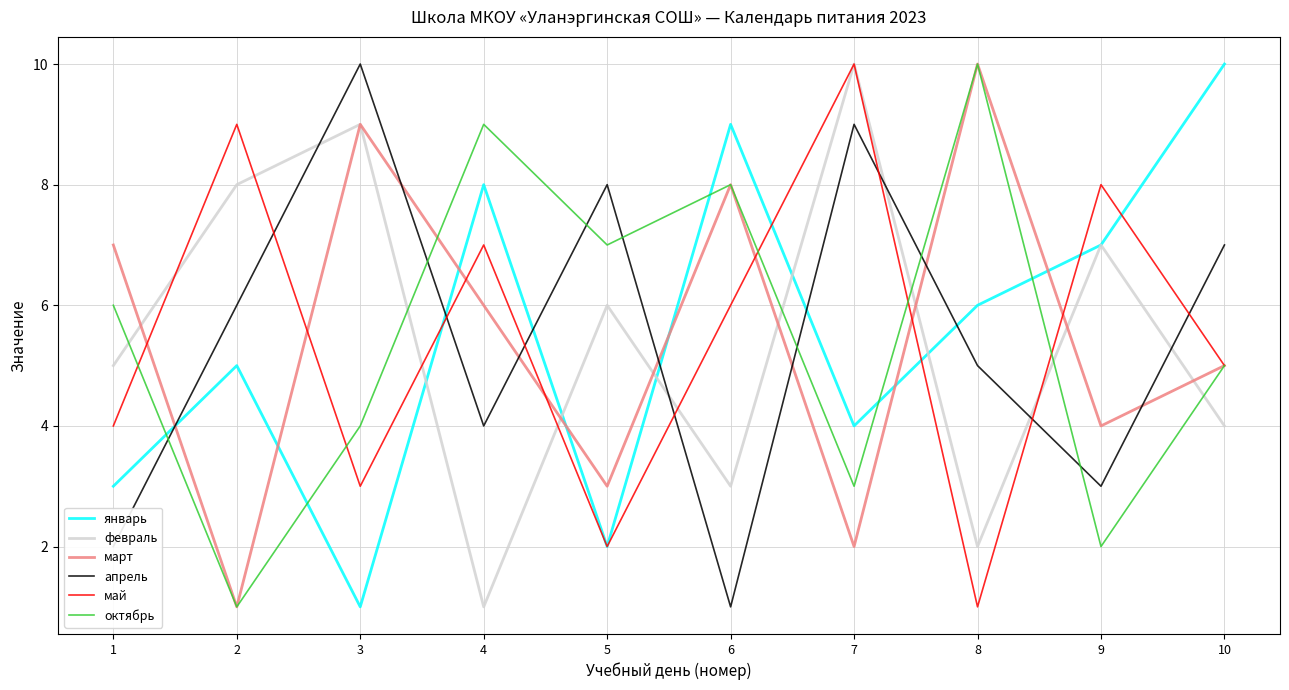

What is the approximate value of апрель at 3?

10